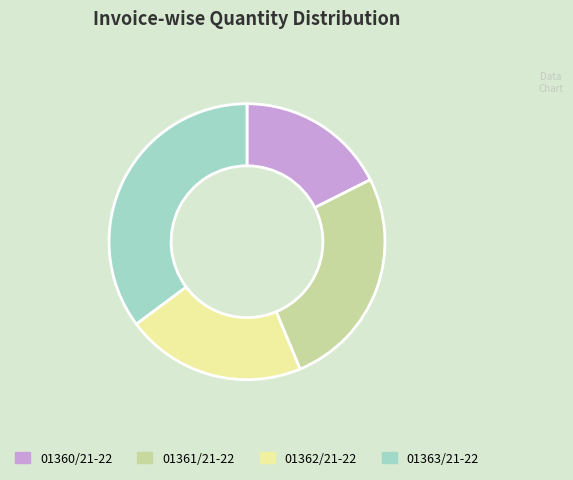

Rank the categories by value from lowest to highest.

01360/21-22, 01362/21-22, 01361/21-22, 01363/21-22